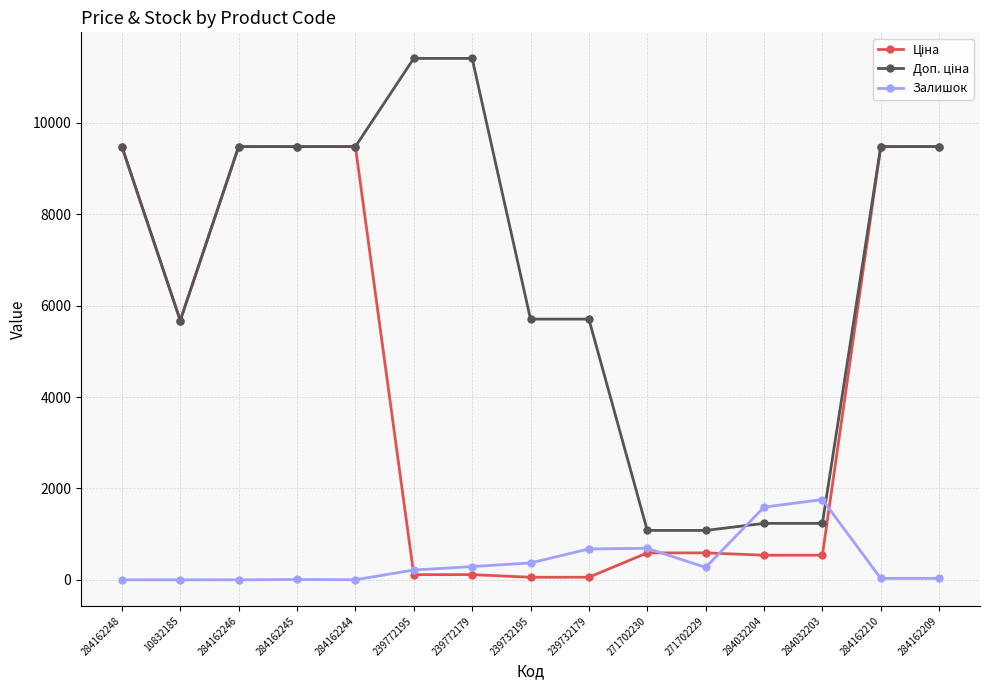

How many categories are shown in the chart?

15